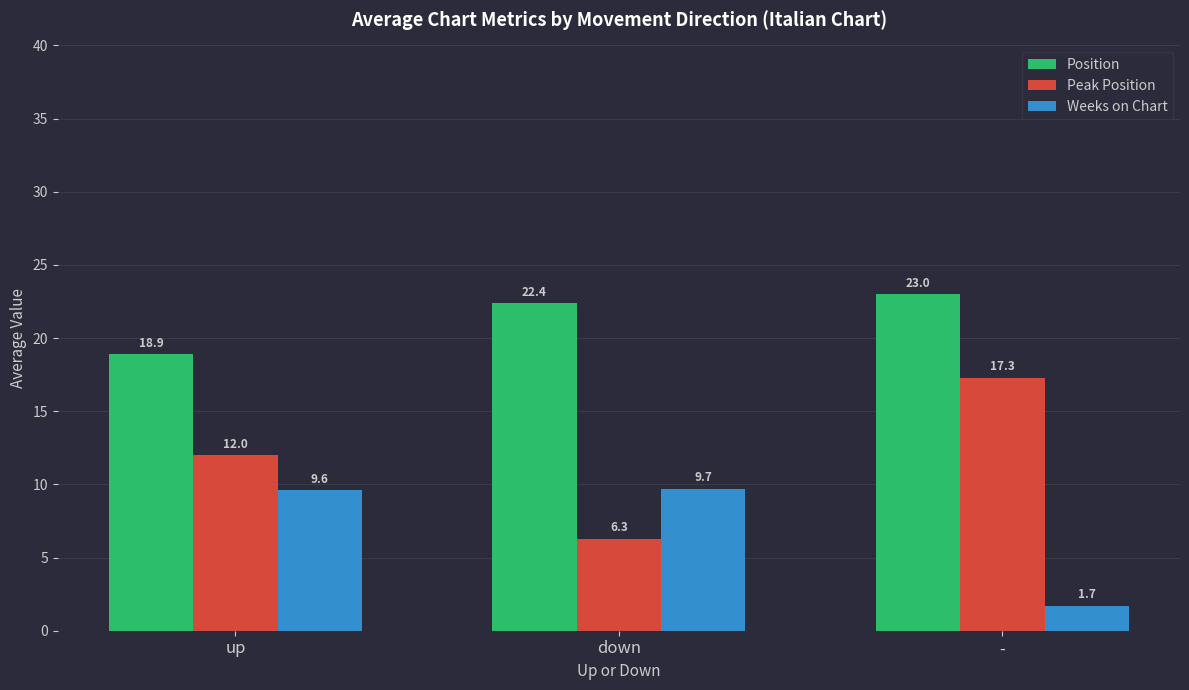

What is the lowest value of the Peak Position series?

6.3